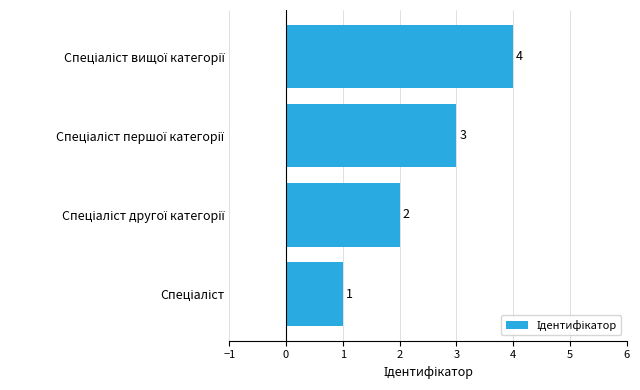

What is the greatest value displayed?

4